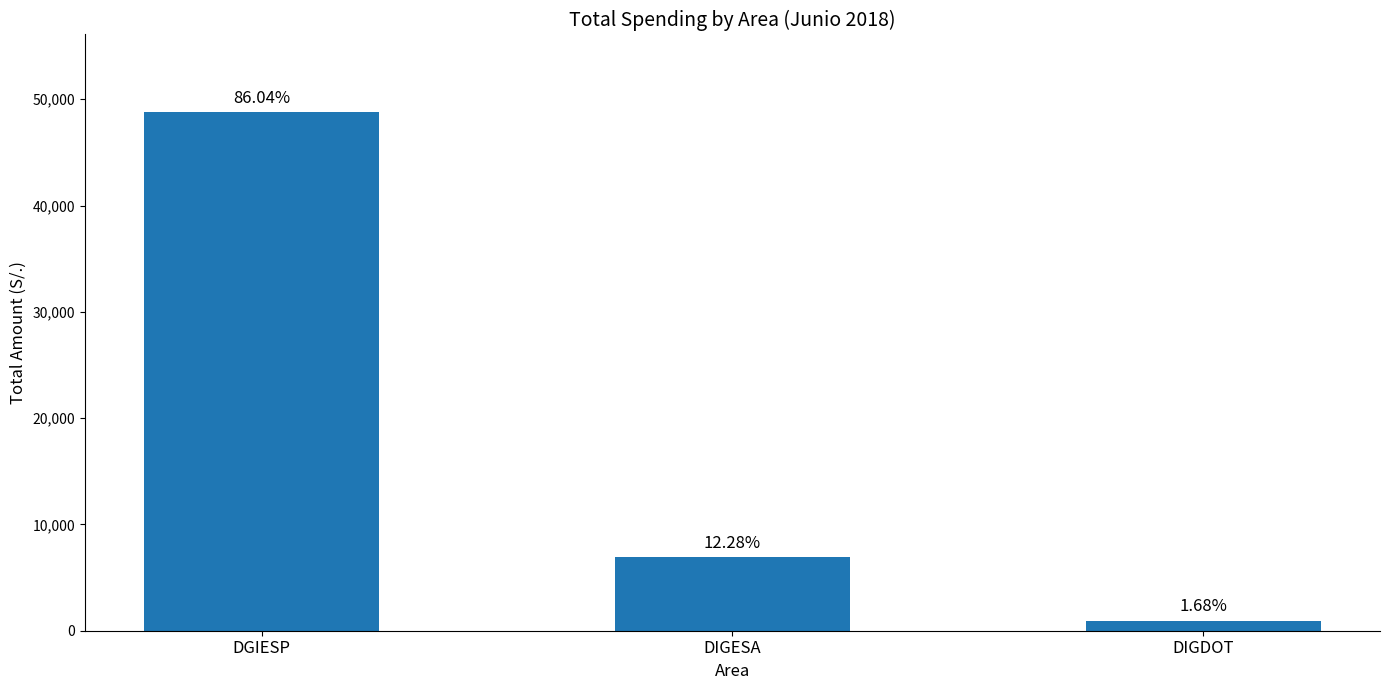

At which label is the value closest to 24863?

DIGESA